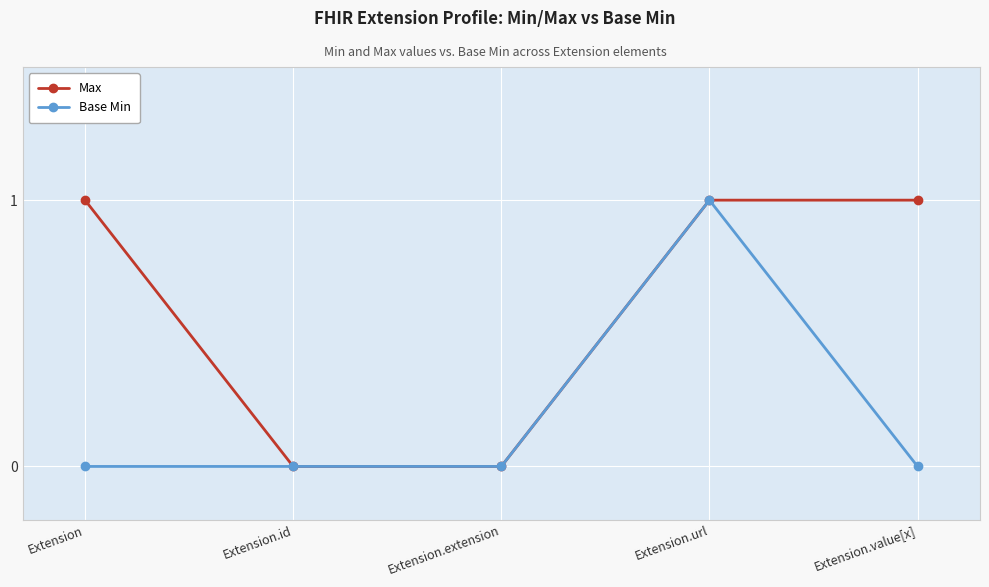

Rank the series by their average value, from highest to lowest.

Max, Base Min